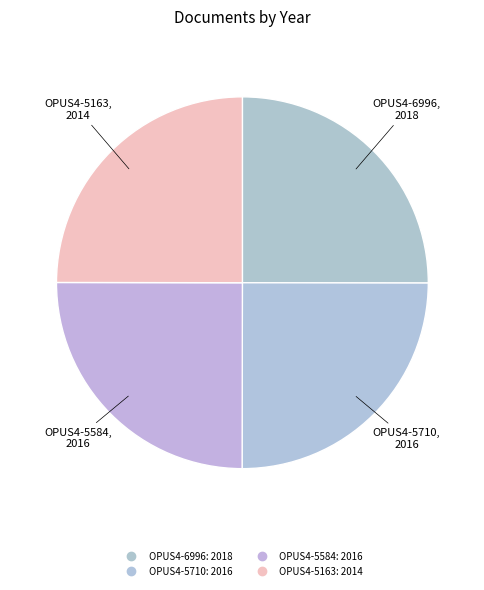

Does OPUS4-6996 account for over 50% of the chart?

No